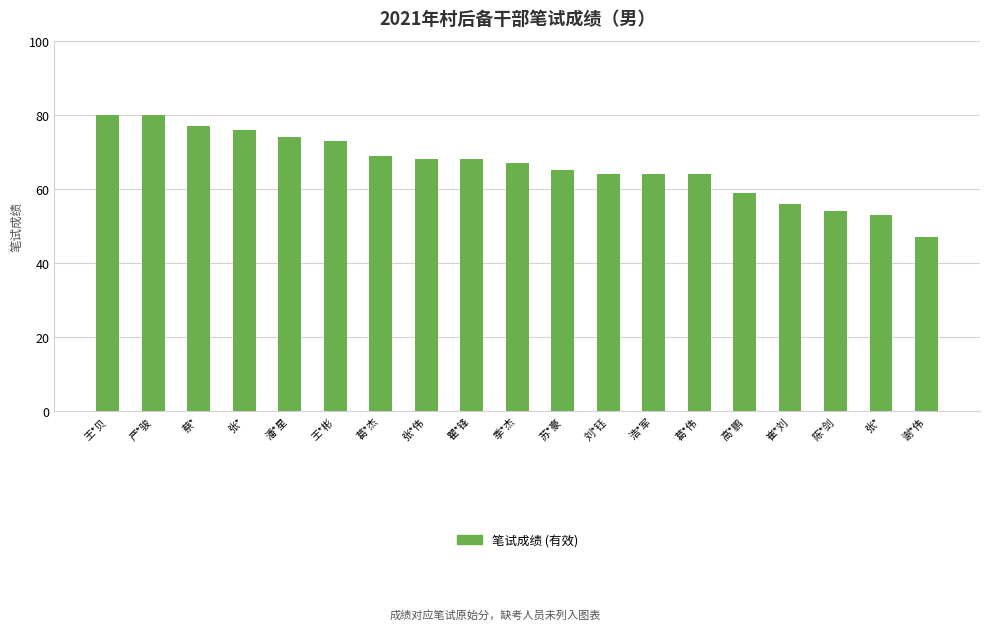

Count the number of data series in this chart.

1